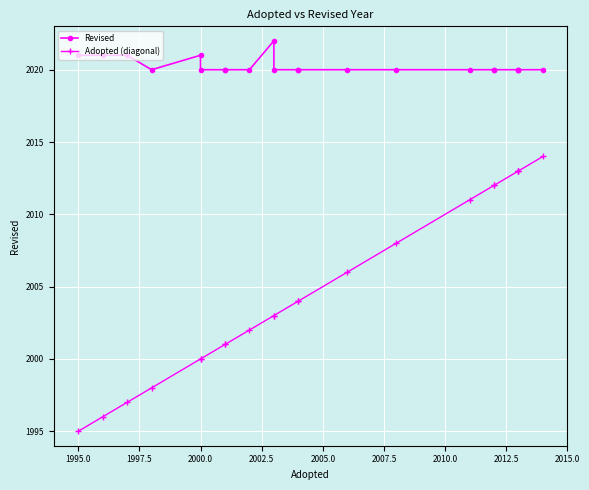

True or false: Revised has a value of 2761 at 18.

False